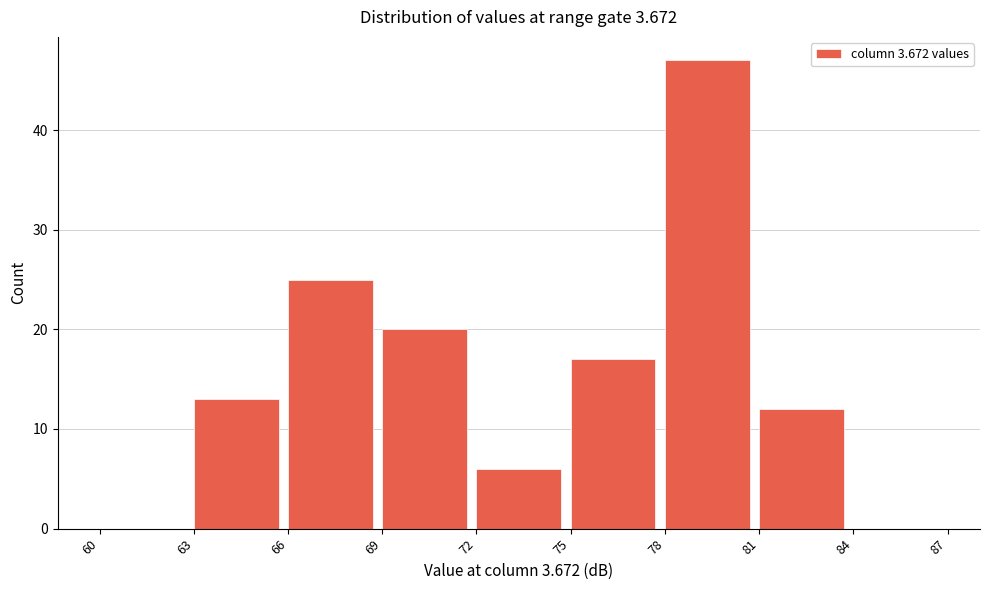

Reading left to right, transcribe this chart: for each bar, give the range it covers on the x-axis and its height. The values are not printed on the chart, so give them approximately, as read against the axis.

60 to 63: 0
63 to 66: 13
66 to 69: 25
69 to 72: 20
72 to 75: 6
75 to 78: 17
78 to 81: 47
81 to 84: 12
84 to 87: 0